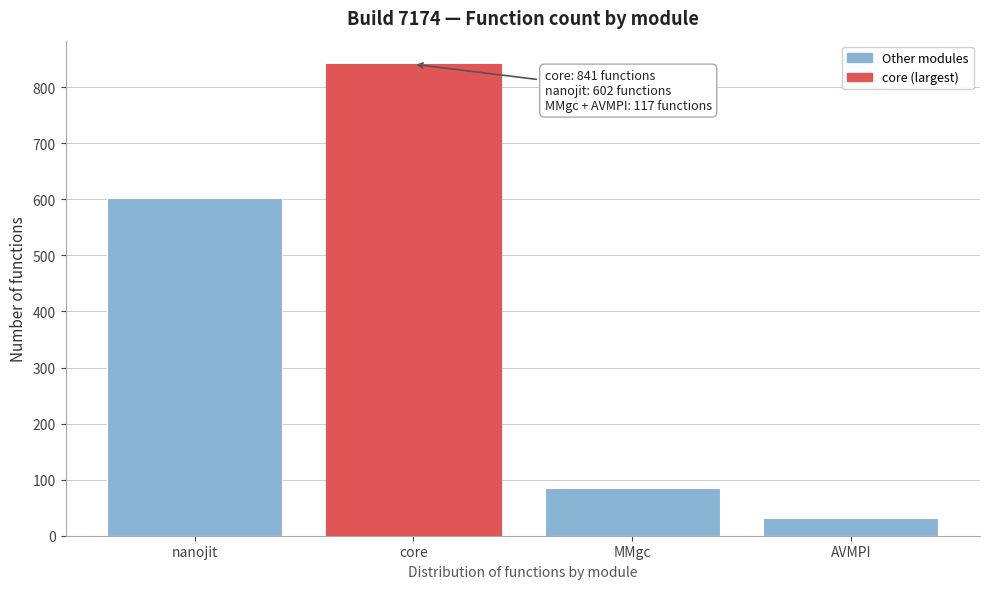

Reading left to right, list all the values displayed in this chart.

602	841	85	32